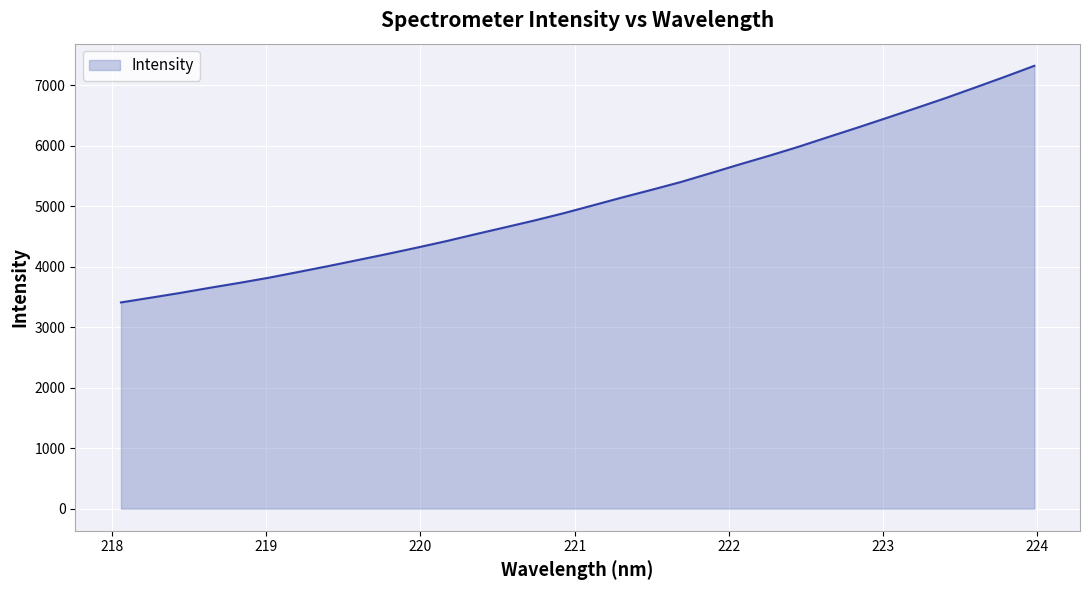

What is the difference between the maximum and minimum values?

3914.0